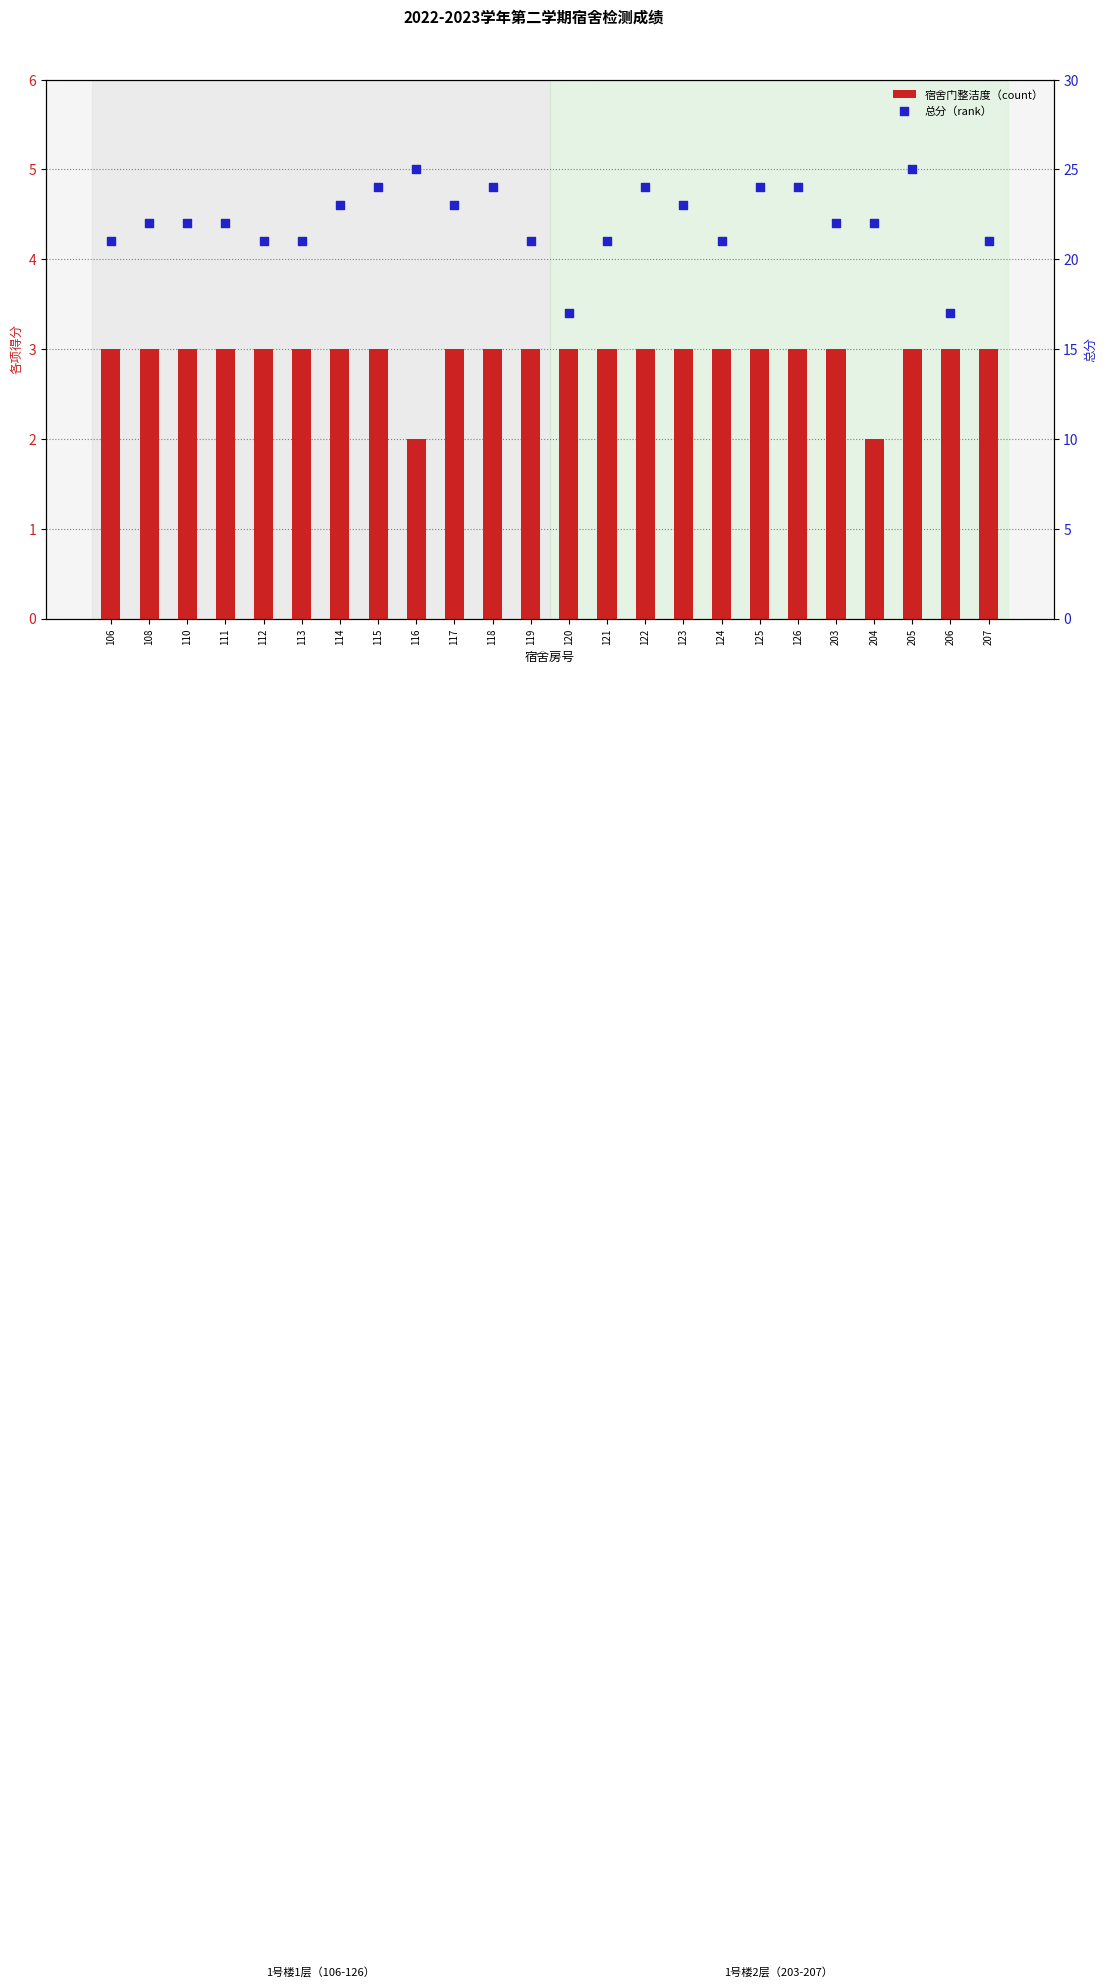

At how many categories does at least one series exceed 13?

24